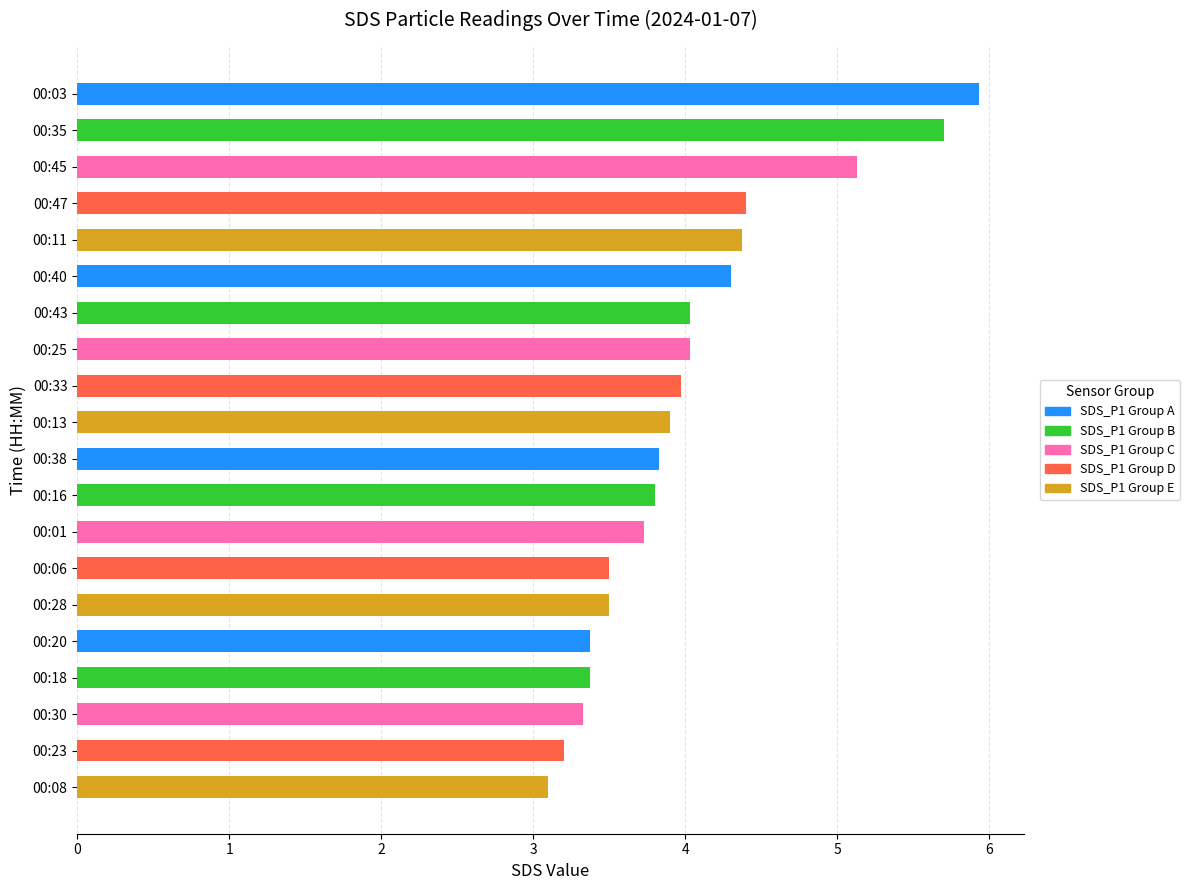

What is the value of the 18th bar from the top?

3.3